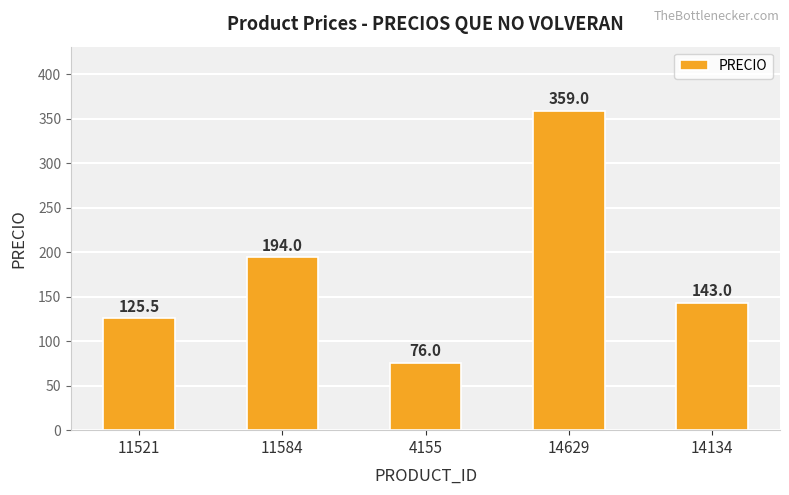

Rank the categories by value from highest to lowest.

14629, 11584, 14134, 11521, 4155